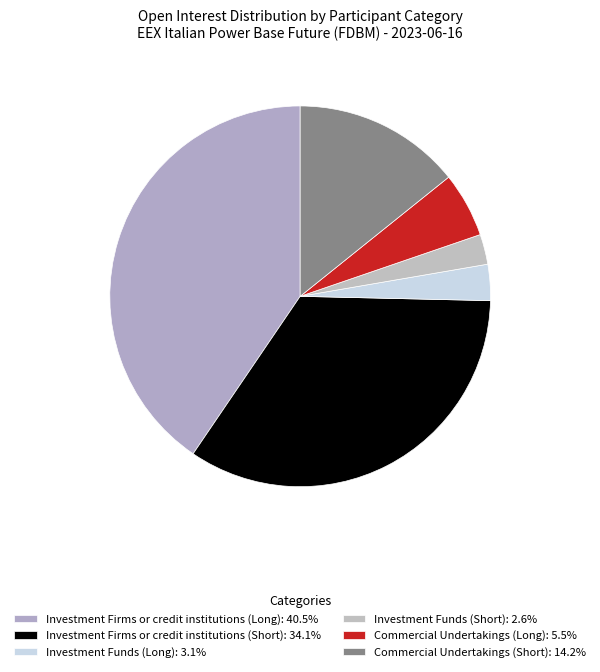

What percentage is the Commercial Undertakings (Long) slice, to the nearest percent?

6%